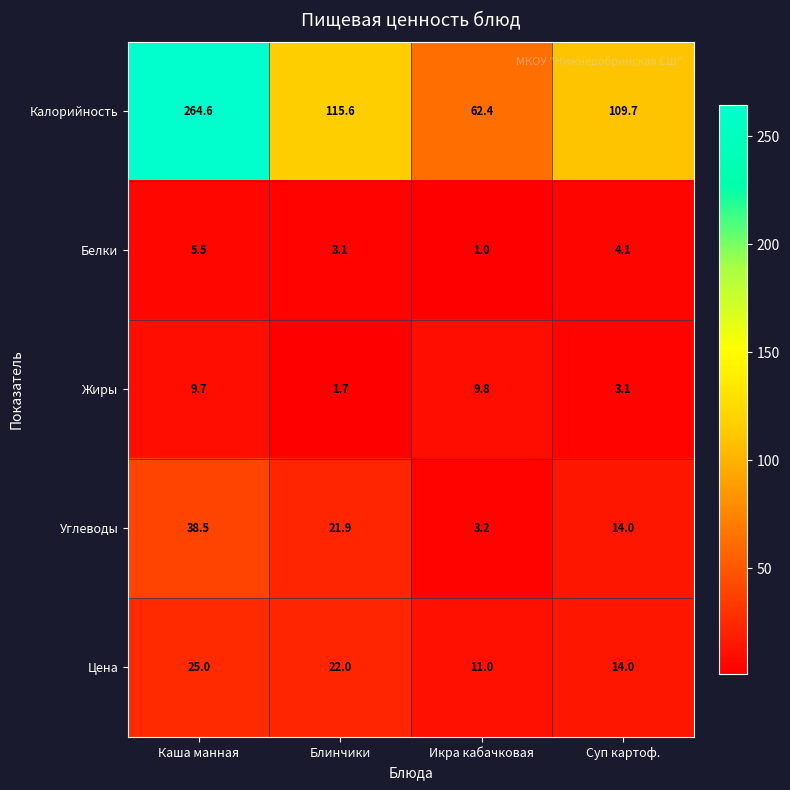

How many data points in Жиры are above 9?

2